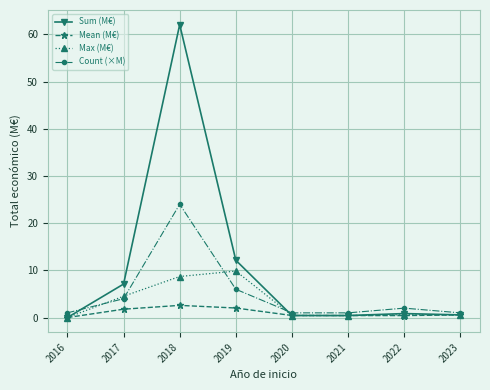

At which label does Count (×M) reach its peak?

2018